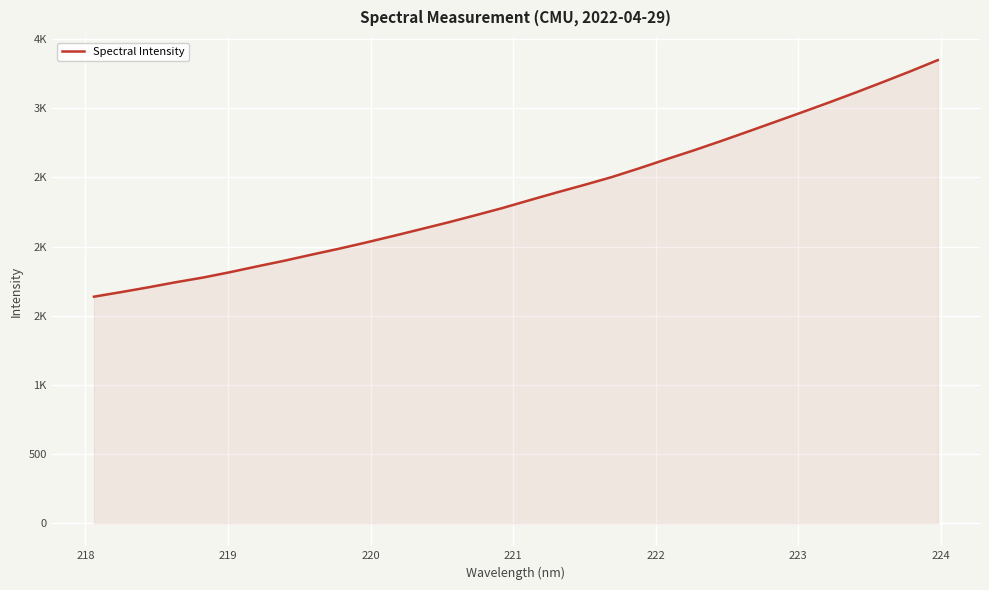

What is the difference between the second highest and second lowest values?

1597.2